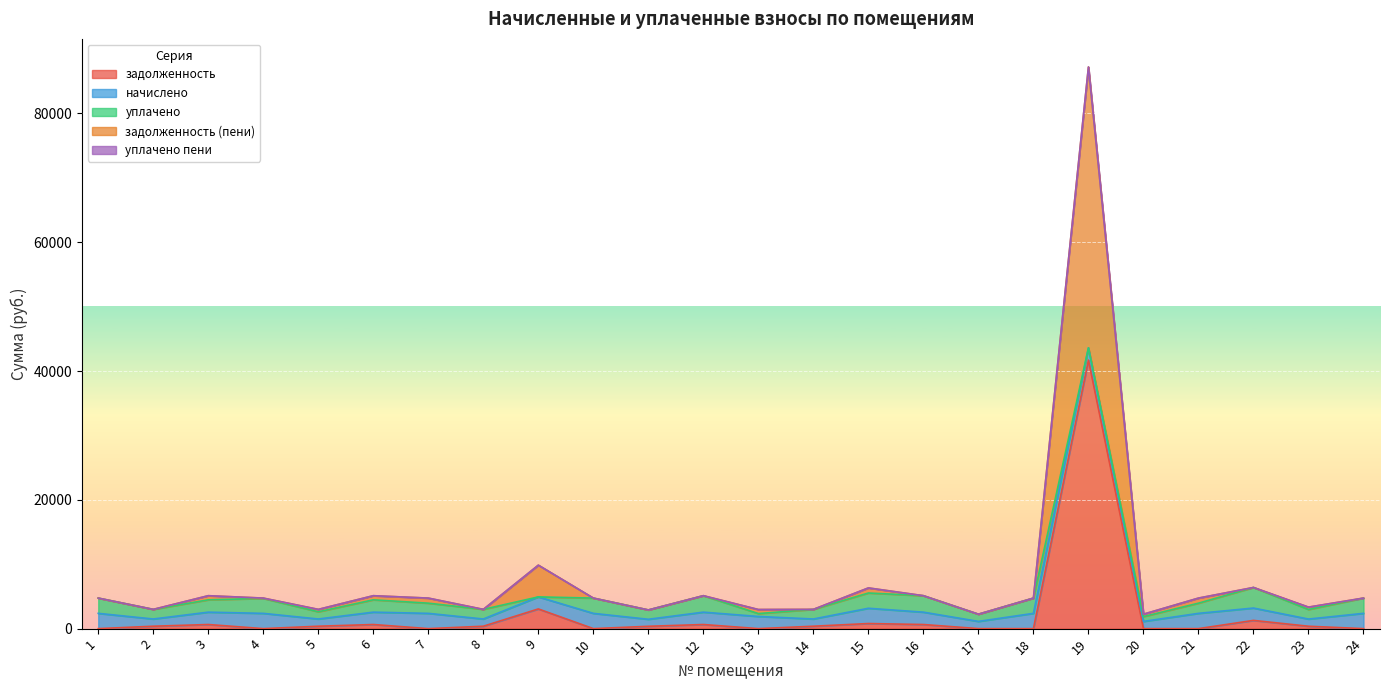

What is the difference between the начислено values at 16 and 21?

453.5